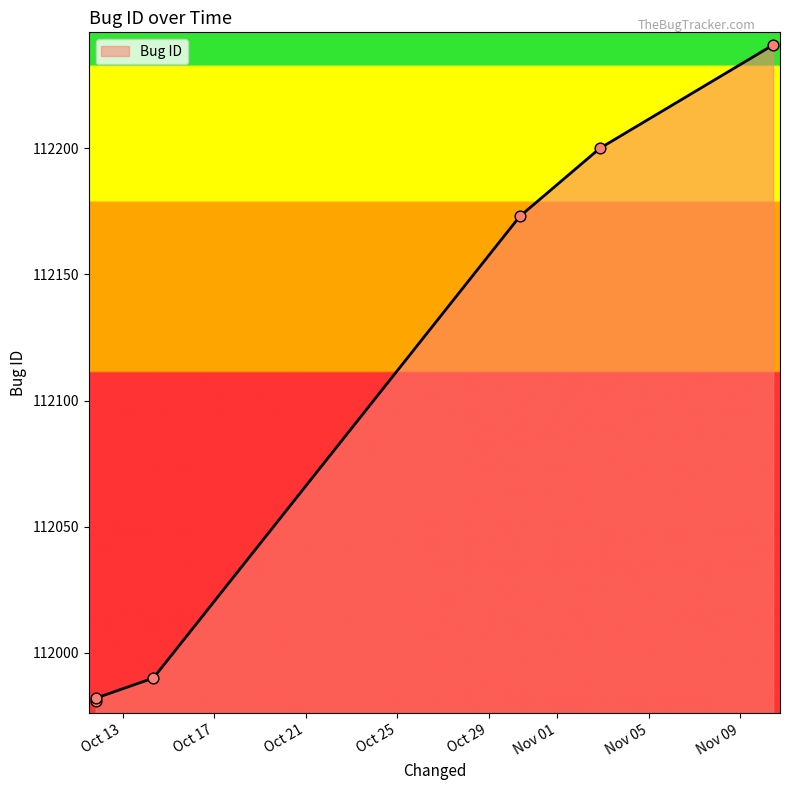

What is the smallest value displayed?

111981